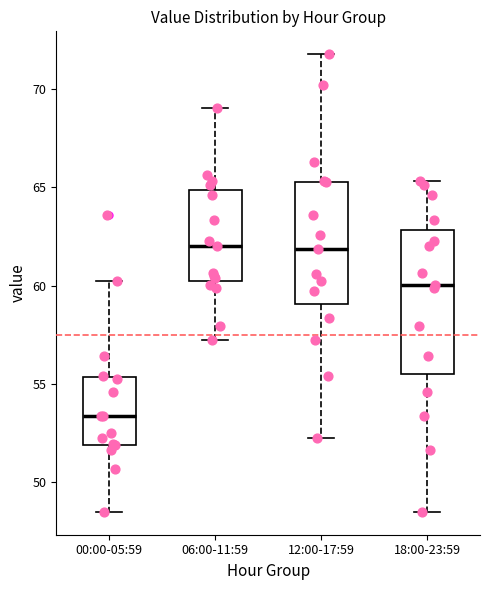

Which box is the tallest, from its lower edge to its upper edge?

18:00-23:59